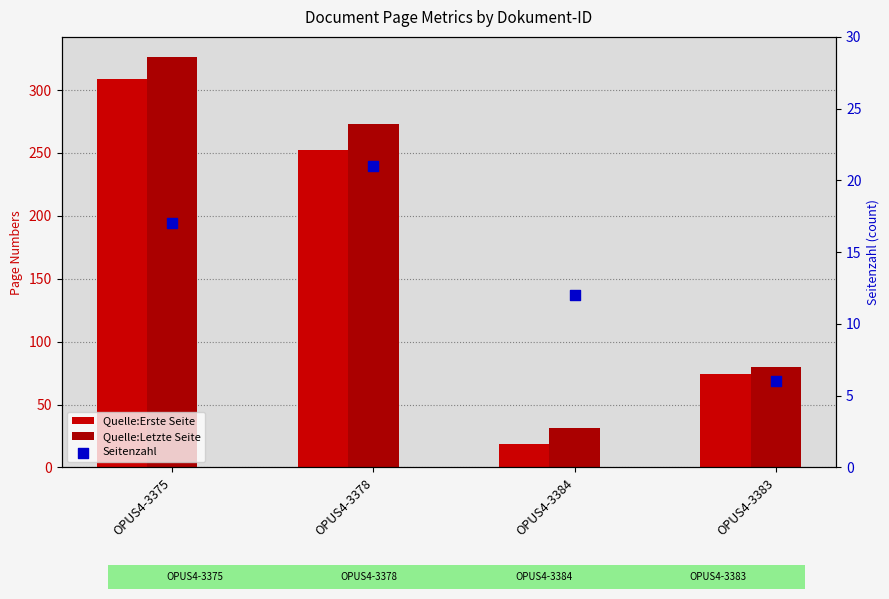

What is the total value across all series at OPUS4-3383?

160